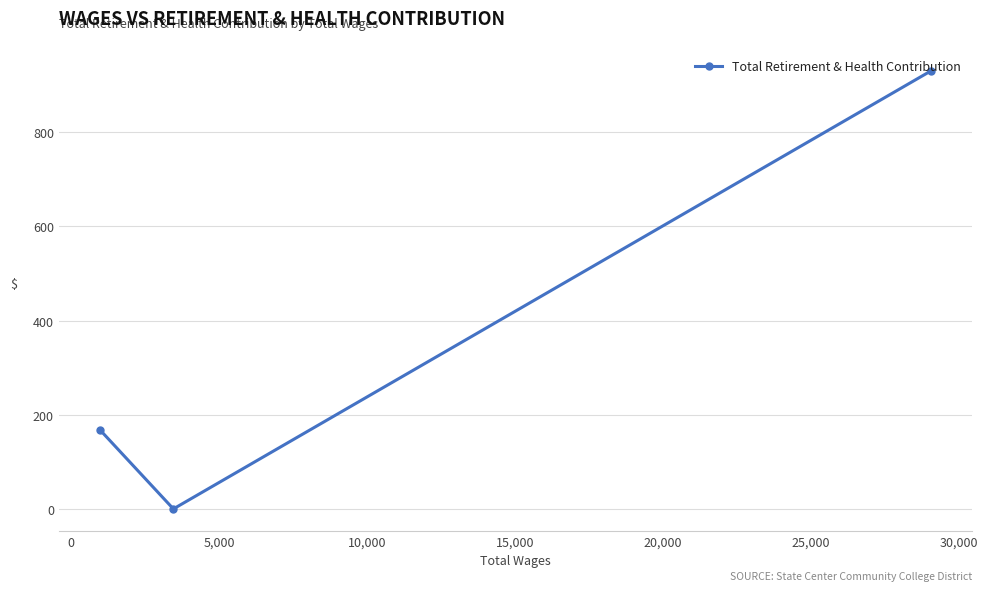

What is the maximum value shown in the chart?

930